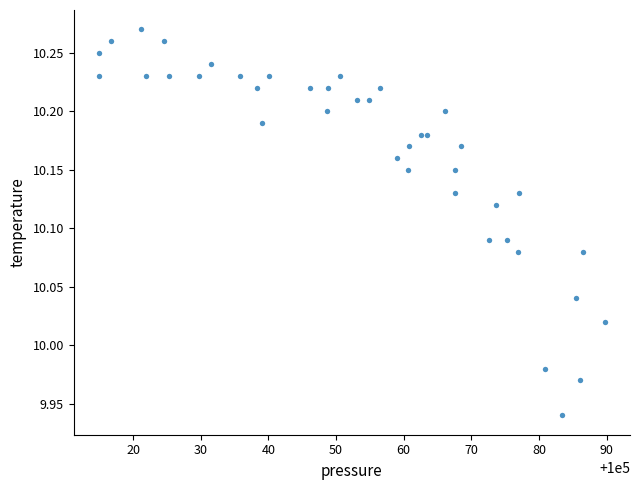

What is the range of X values (max minus min)?

74.8